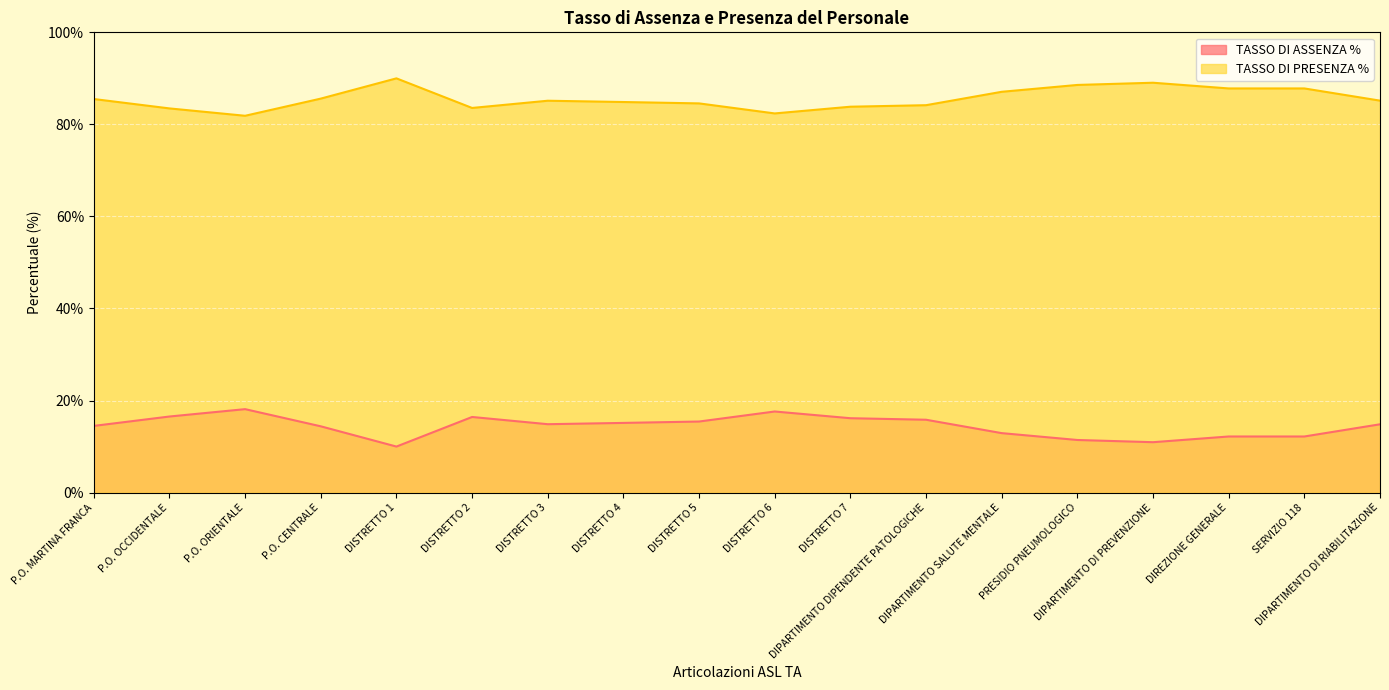

What is the difference between the highest and lowest values at DISTRETTO 1?

80.0